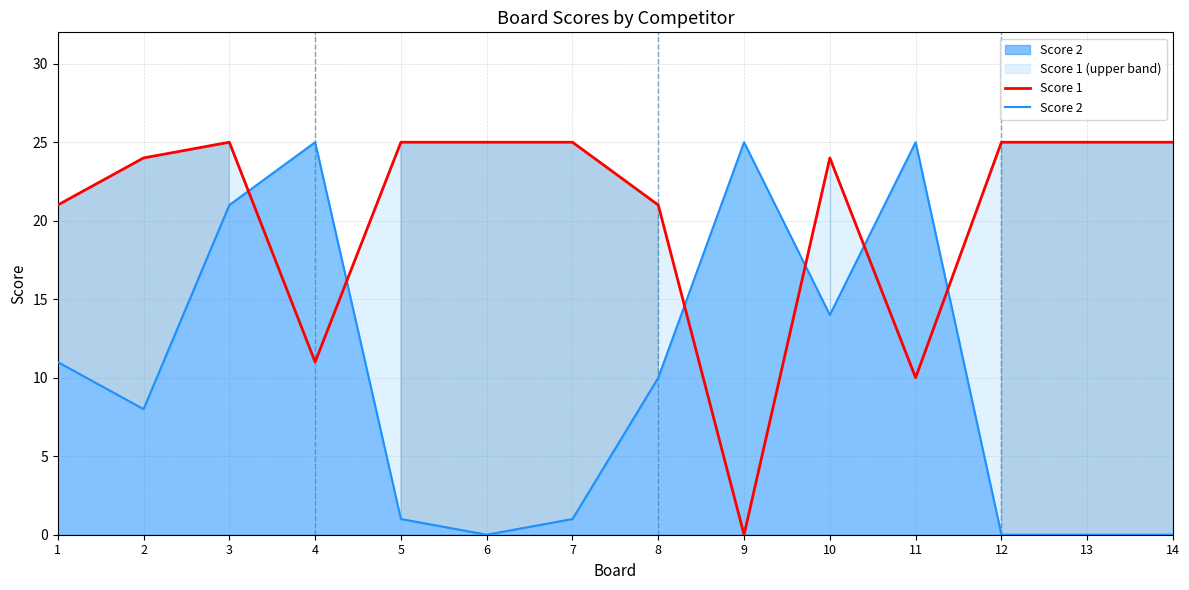

How many positive values does the Score 1 series have?

13